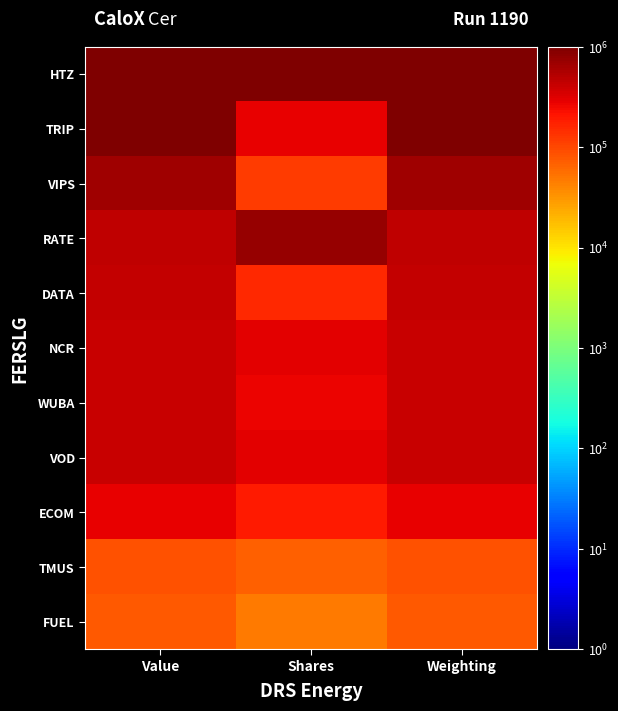

At which category is the sum across all series the highest?

Weighting